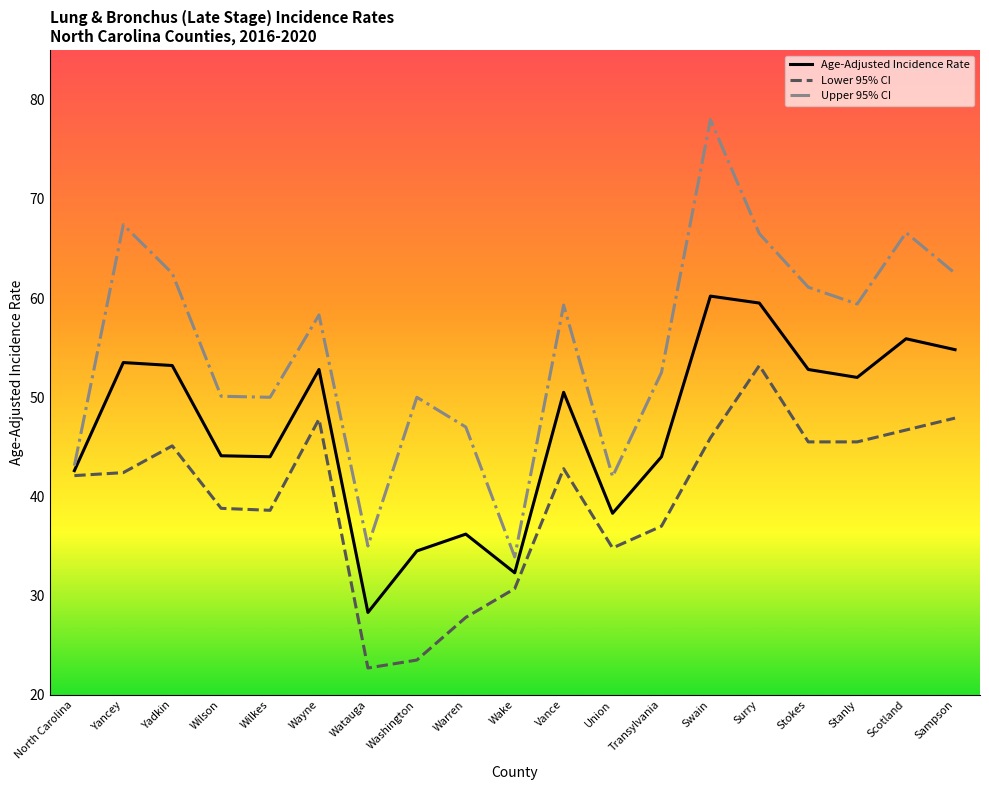

List the series in order of their peak value, highest first.

Upper 95% CI, Age-Adjusted Incidence Rate, Lower 95% CI